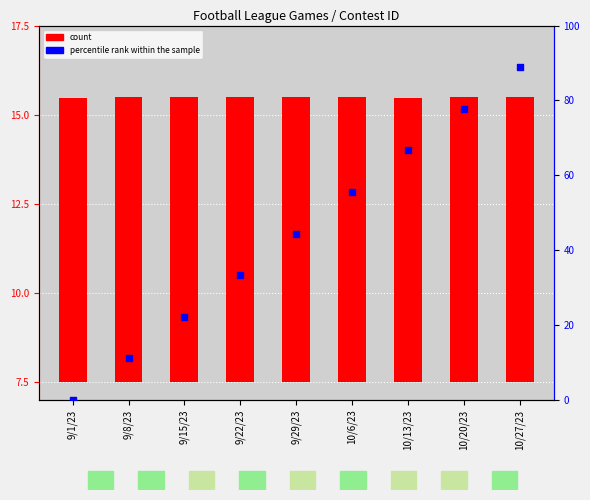

What is the total value across all series at 9/29/23?

52.4